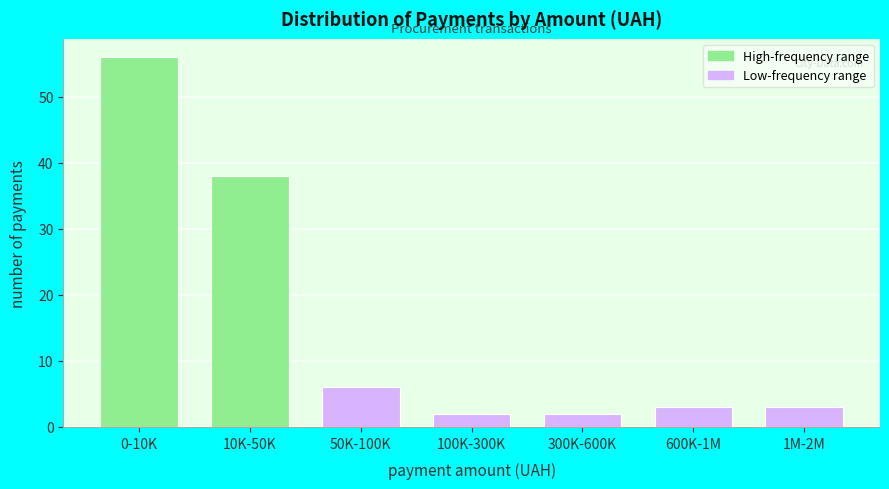

Reading left to right, transcribe all the data shown in this chart.

56	38	6	2	2	3	3